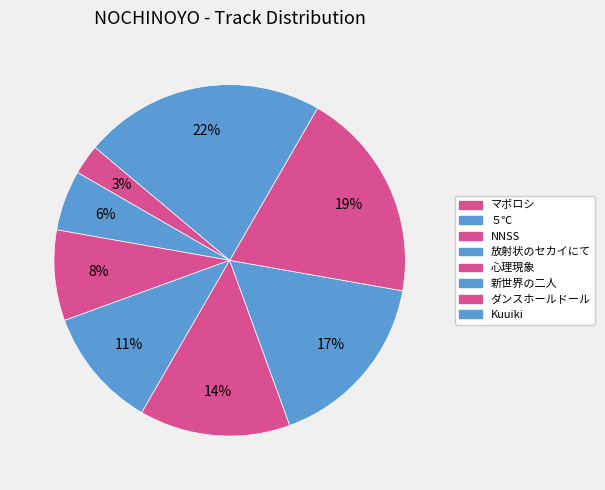

What is the total percentage of 新世界の二人 and マボロシ?

19.4%